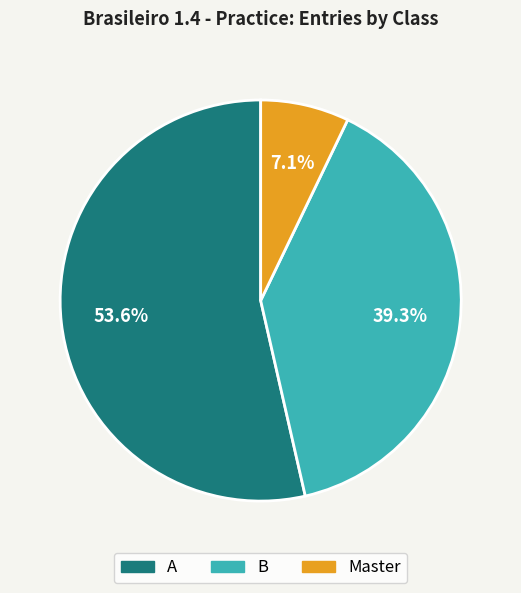

Is it true that Master is 21% of the pie?

False